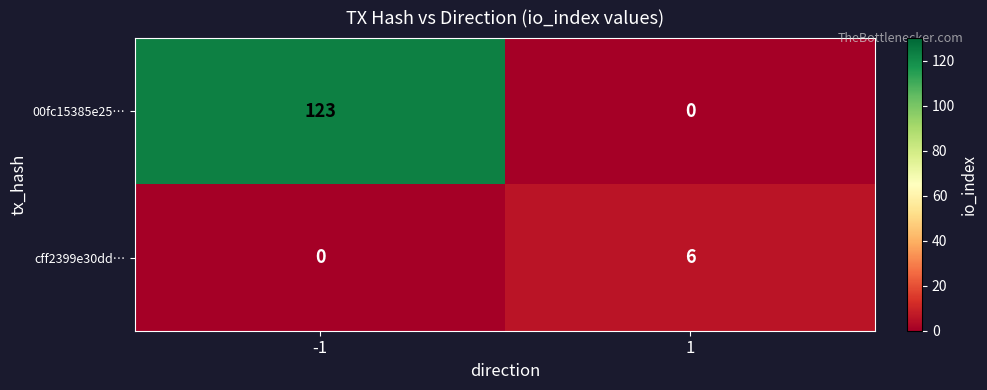

The value of 00fc15385e25… at 1 is 0. True or false?

True